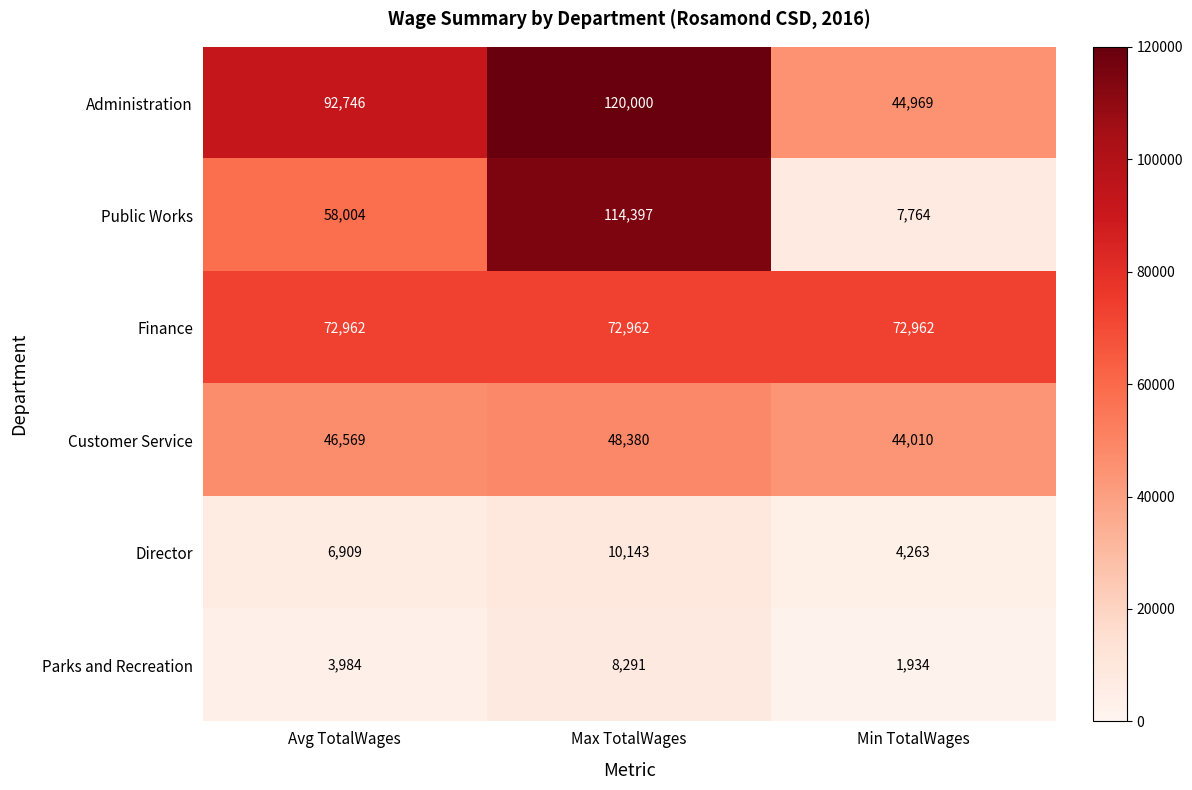

At which label is Director closest to 7203?

Avg TotalWages